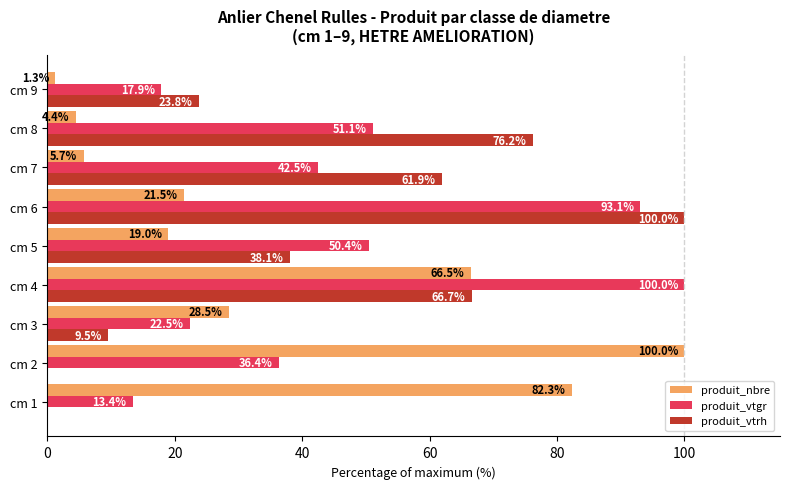

Is it true that produit_vtrh equals 9.5 at cm 3?

True